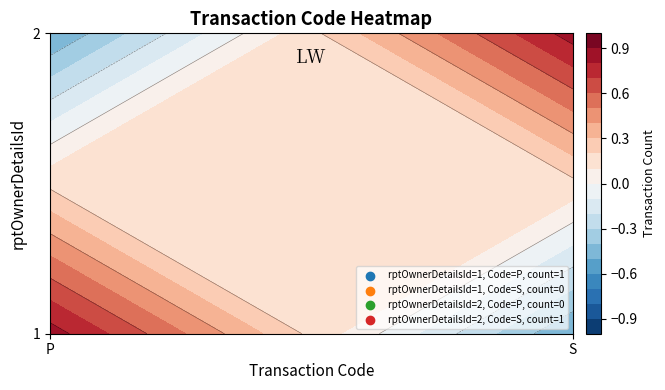

What is the total value across all series at P?

1